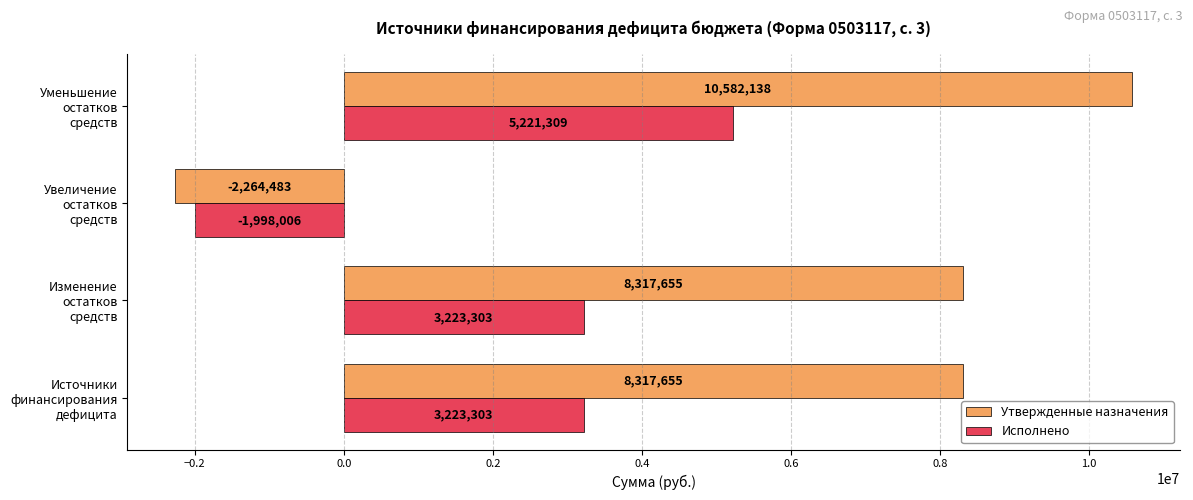

How many values in Исполнено are below zero?

1